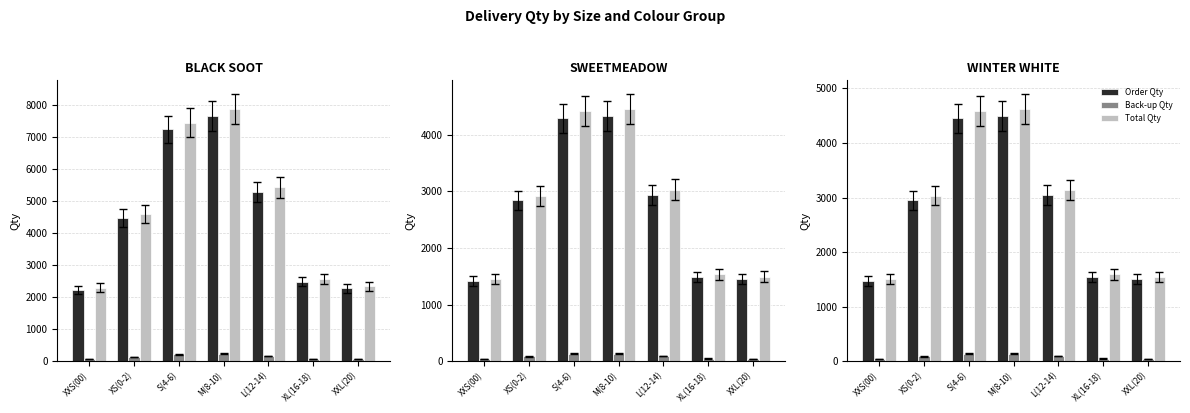

At how many categories does at least one series exceed 2698?

4